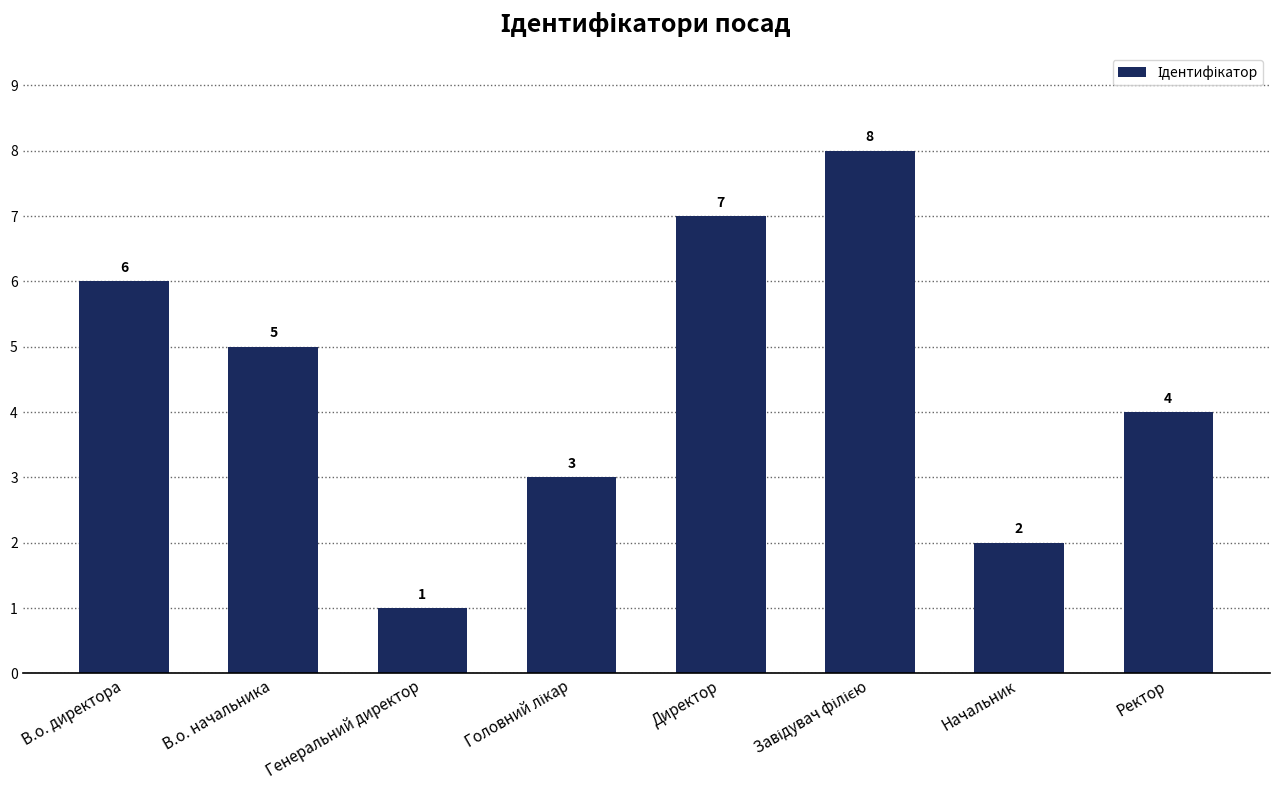

Count the number of categories in the chart.

8